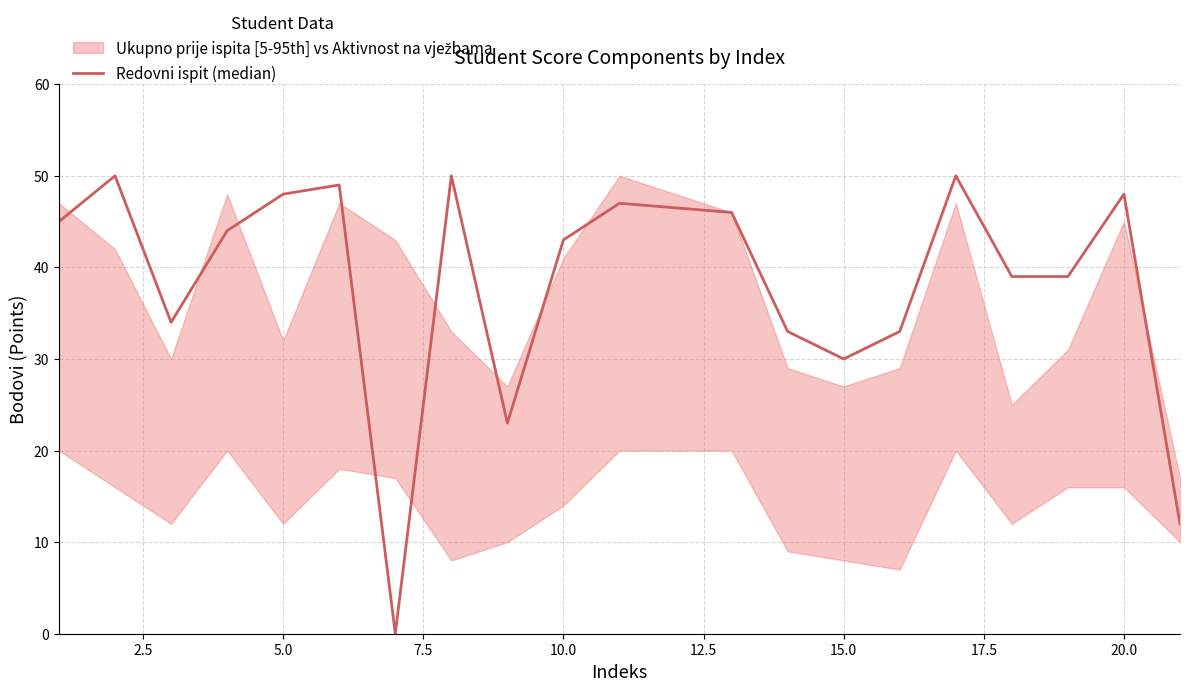

The chart shows a value of 64 at 17. True or false?

False